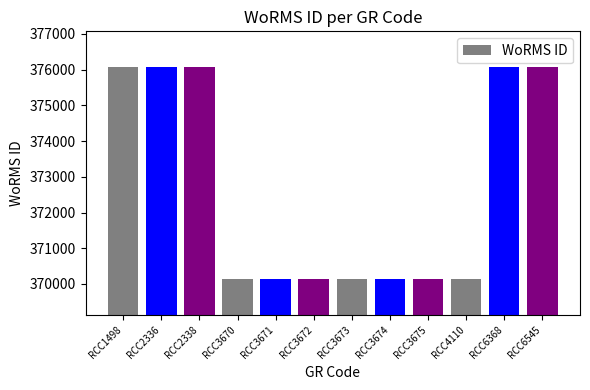

What is the difference between the second highest and second lowest values?

5937